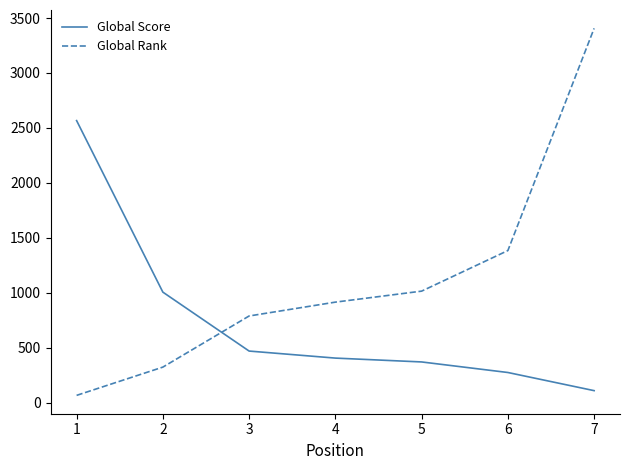

At which category is the sum across all series the highest?

7